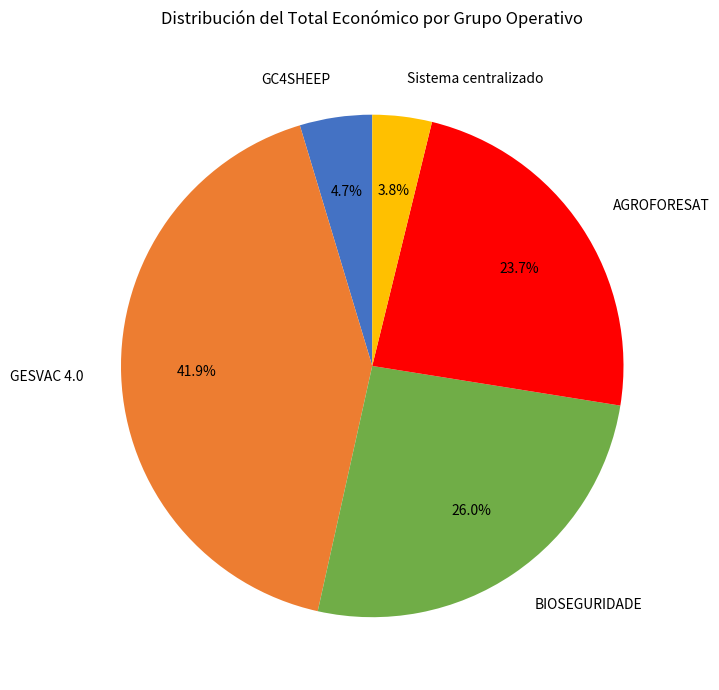

Which category has the smallest portion of the pie?

Sistema centralizado